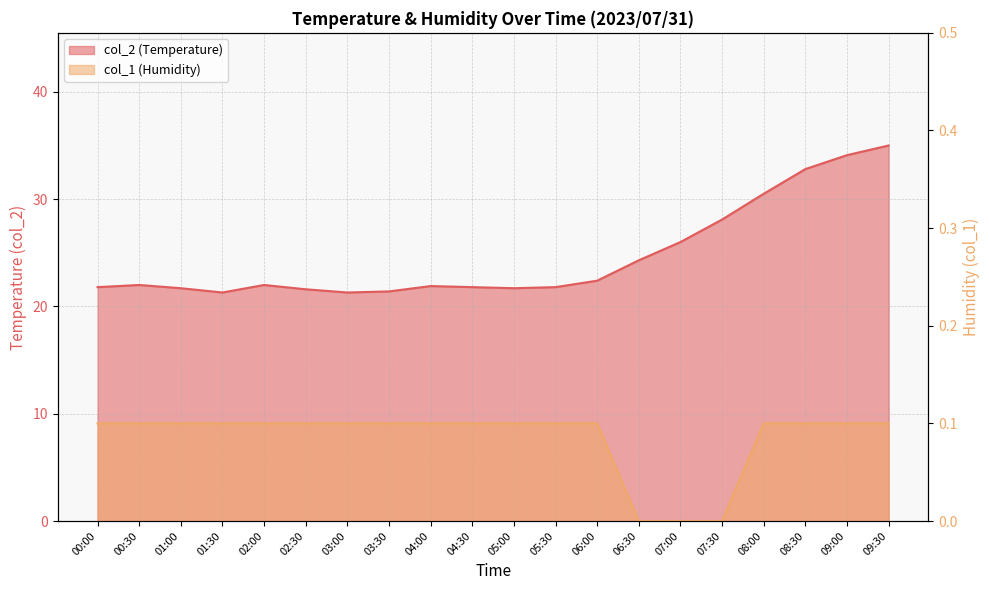

What is the greatest value displayed?

35.0